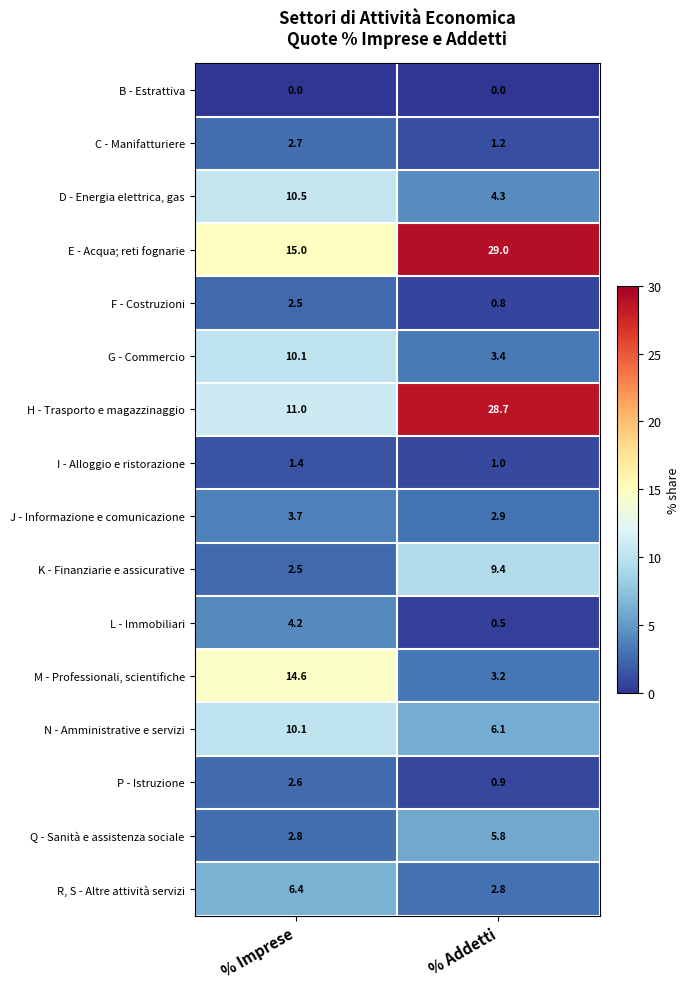

What is the approximate value of R, S - Altre attività servizi at % Imprese?

6.4